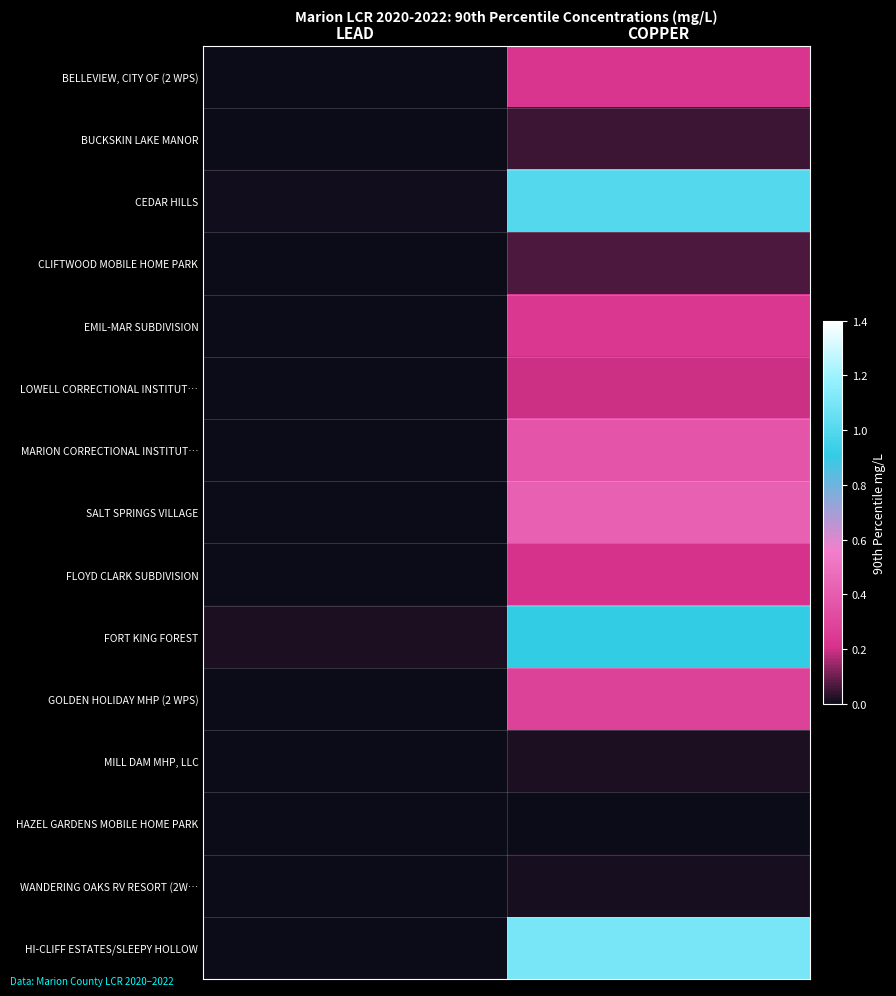

Reading right to left, what are all the values shown in this chart?

BELLEVIEW, CITY OF (2 WPS): COPPER=0.2	LEAD=0.0
BUCKSKIN LAKE MANOR: COPPER=0.1	LEAD=0.0
CEDAR HILLS: COPPER=1.0	LEAD=0.0
CLIFTWOOD MOBILE HOME PARK: COPPER=0.1	LEAD=0.0
EMIL-MAR SUBDIVISION: COPPER=0.2	LEAD=0.0
LOWELL CORRECTIONAL INSTITUT…: COPPER=0.2	LEAD=0.0
MARION CORRECTIONAL INSTITUT…: COPPER=0.4	LEAD=0.0
SALT SPRINGS VILLAGE: COPPER=0.4	LEAD=0.0
FLOYD CLARK SUBDIVISION: COPPER=0.2	LEAD=0.0
FORT KING FOREST: COPPER=0.9	LEAD=0.0
GOLDEN HOLIDAY MHP (2 WPS): COPPER=0.3	LEAD=0.0
MILL DAM MHP, LLC: COPPER=0.0	LEAD=0.0
HAZEL GARDENS MOBILE HOME PARK: COPPER=0.0	LEAD=0.0
WANDERING OAKS RV RESORT (2W…: COPPER=0.0	LEAD=0.0
HI-CLIFF ESTATES/SLEEPY HOLLOW: COPPER=1.1	LEAD=0.0